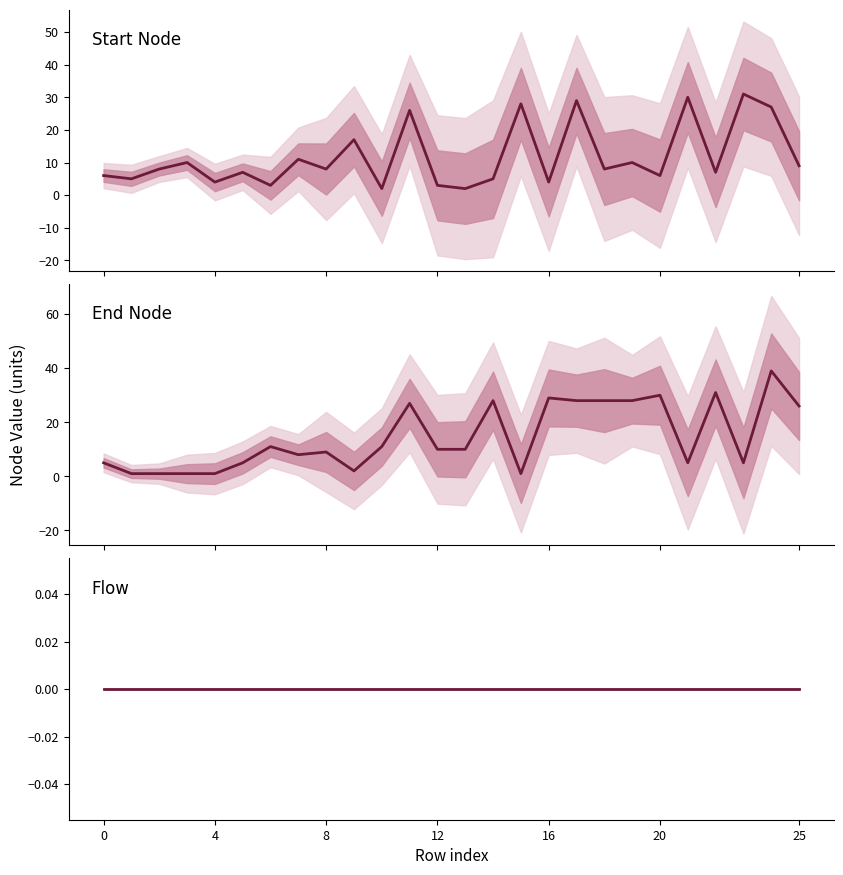

How many lines are shown in the chart?

3